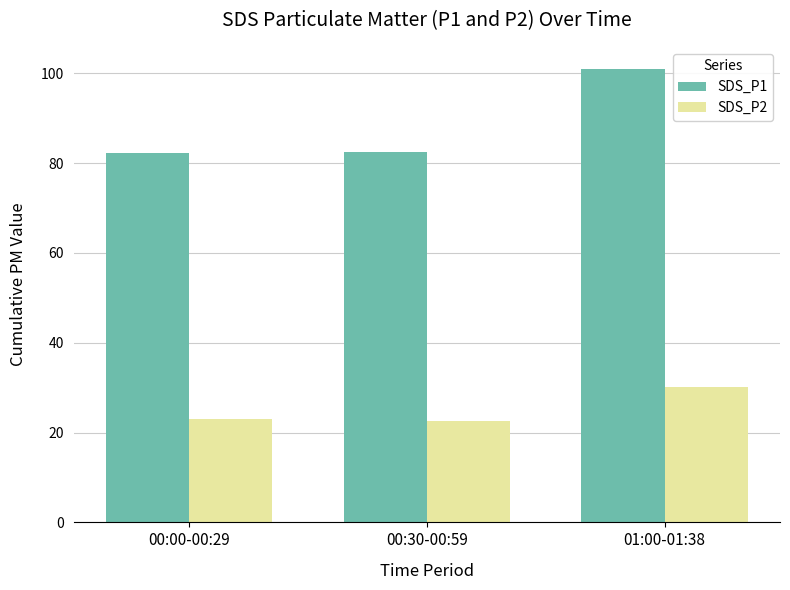

Which category has the highest value across all series?

01:00-01:38